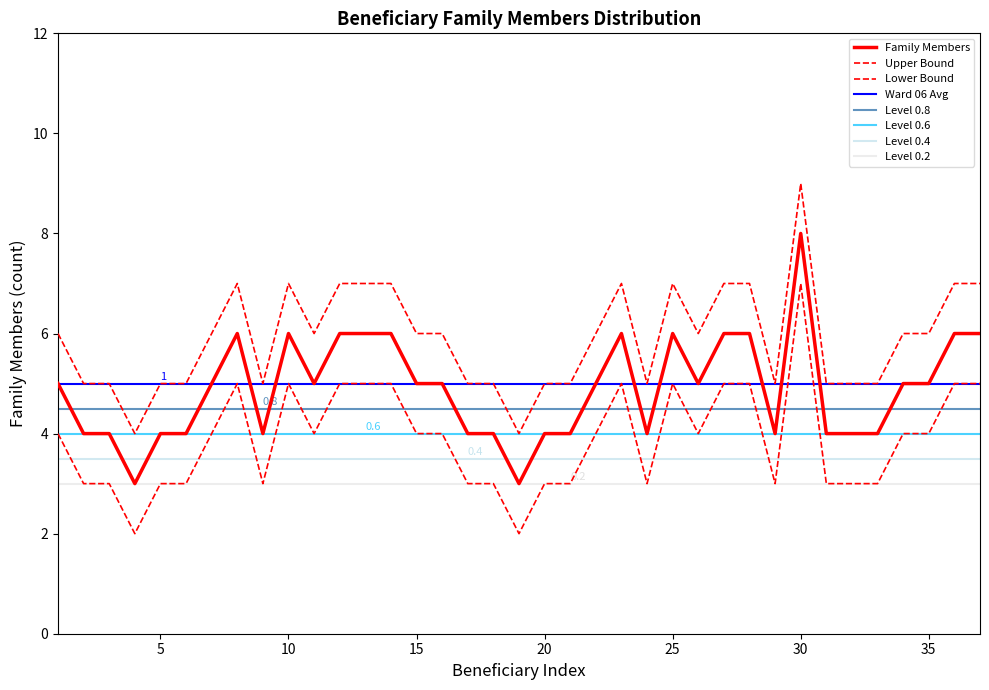

Which series has the largest total across all categories?

Upper Bound